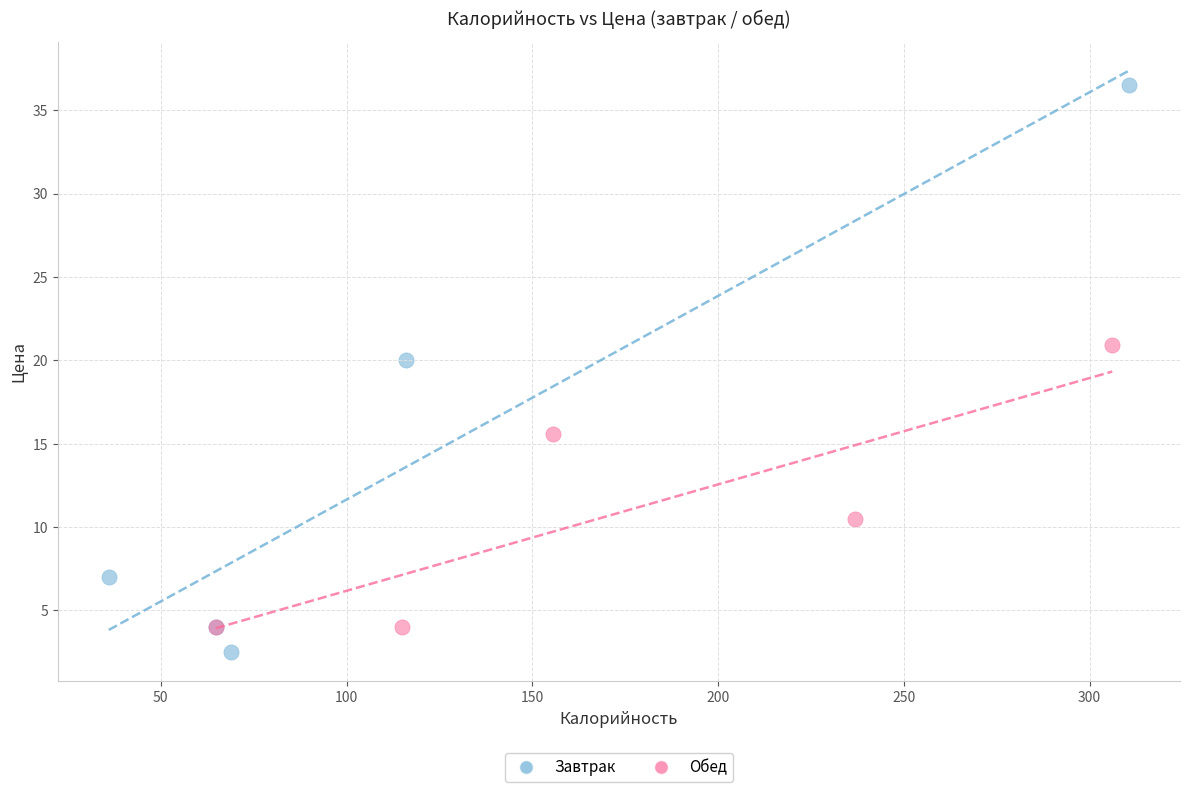

Which series has the widest spread of Y values?

Завтрак